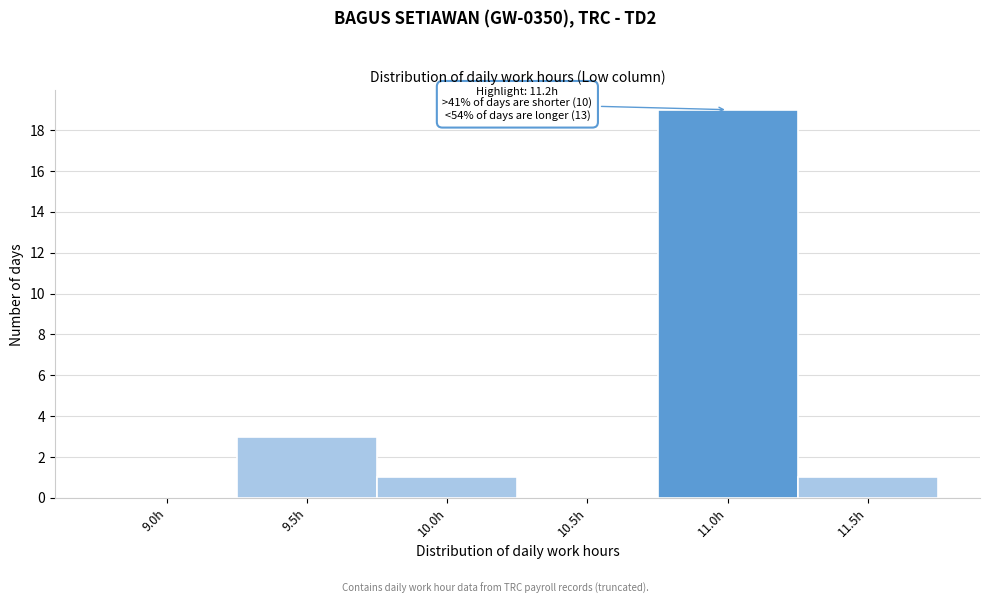

Reading right to left, extract all data points from this chart.

11.5h=1	11.0h=19	10.5h=0	10.0h=1	9.5h=3	9.0h=0